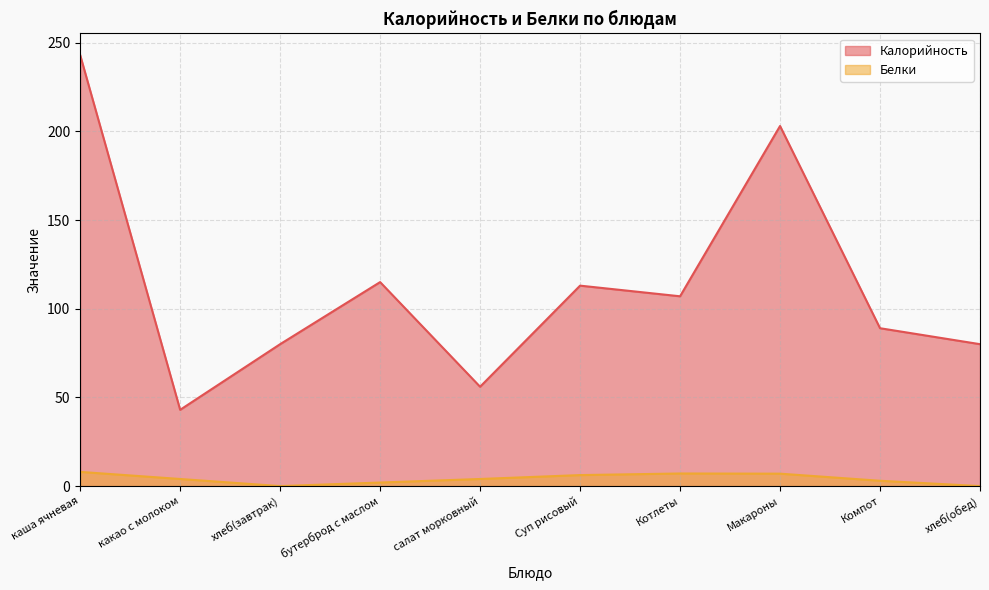

How many data points in Белки are above 4?

4